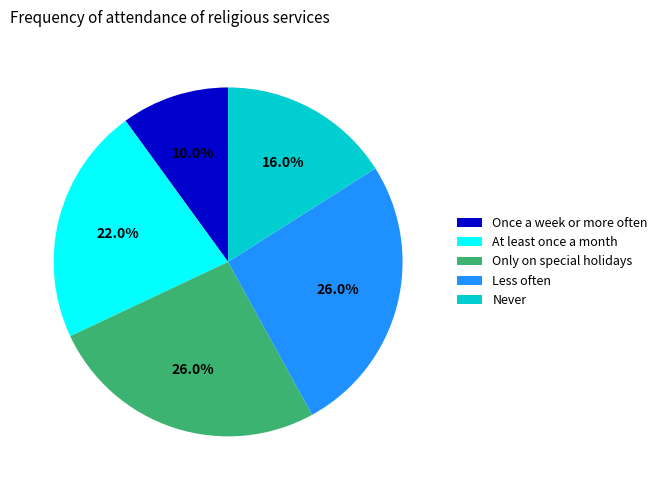

To the nearest percent, what is the combined percentage of Once a week or more often and Only on special holidays?

36%